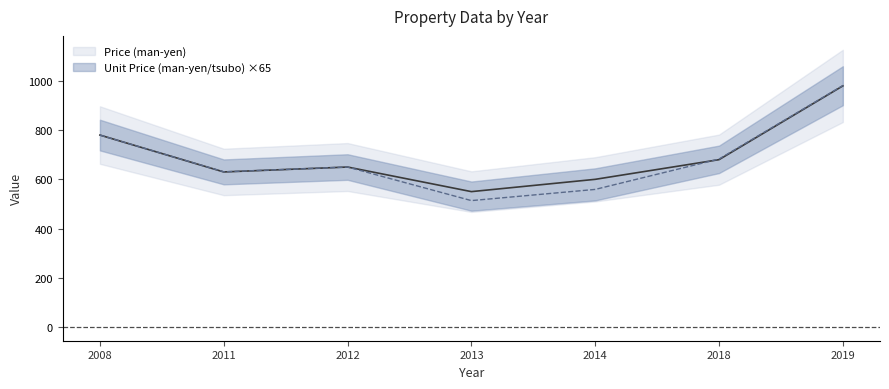

The value of Unit Price (man-yen/tsubo) at 2008 is 174.4. True or false?

False